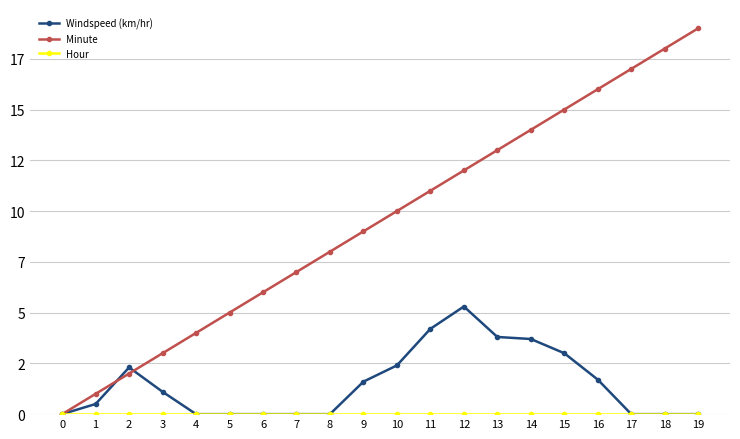

True or false: Hour and Minute intersect in this chart.

False